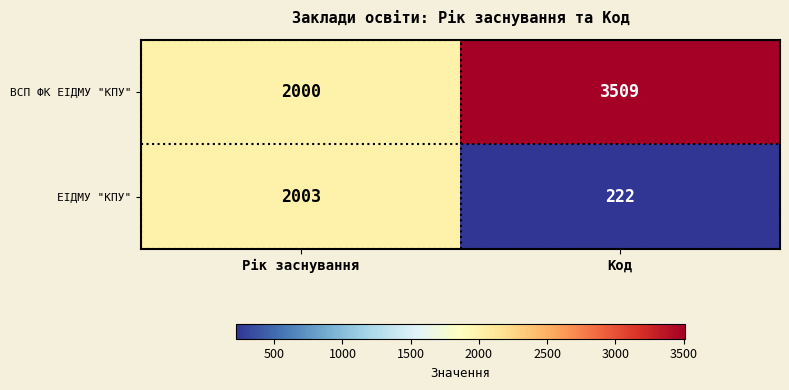

Which label corresponds to the largest value in the chart?

Код